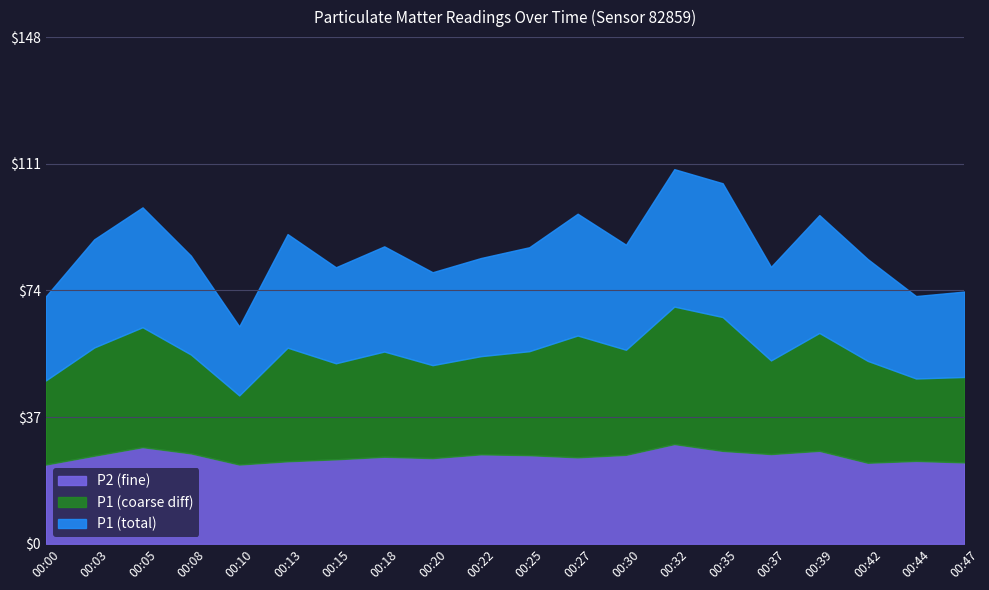

What is the spread (max minus min) of values at 00:15?

52.7